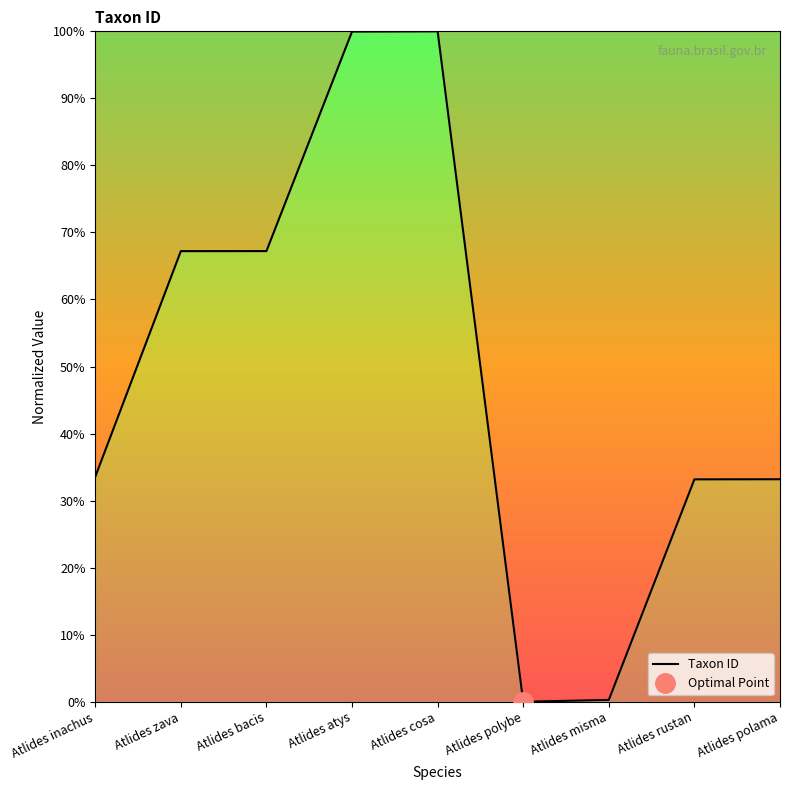

What is the change in value from Atlides atys to Atlides misma?

-99.7